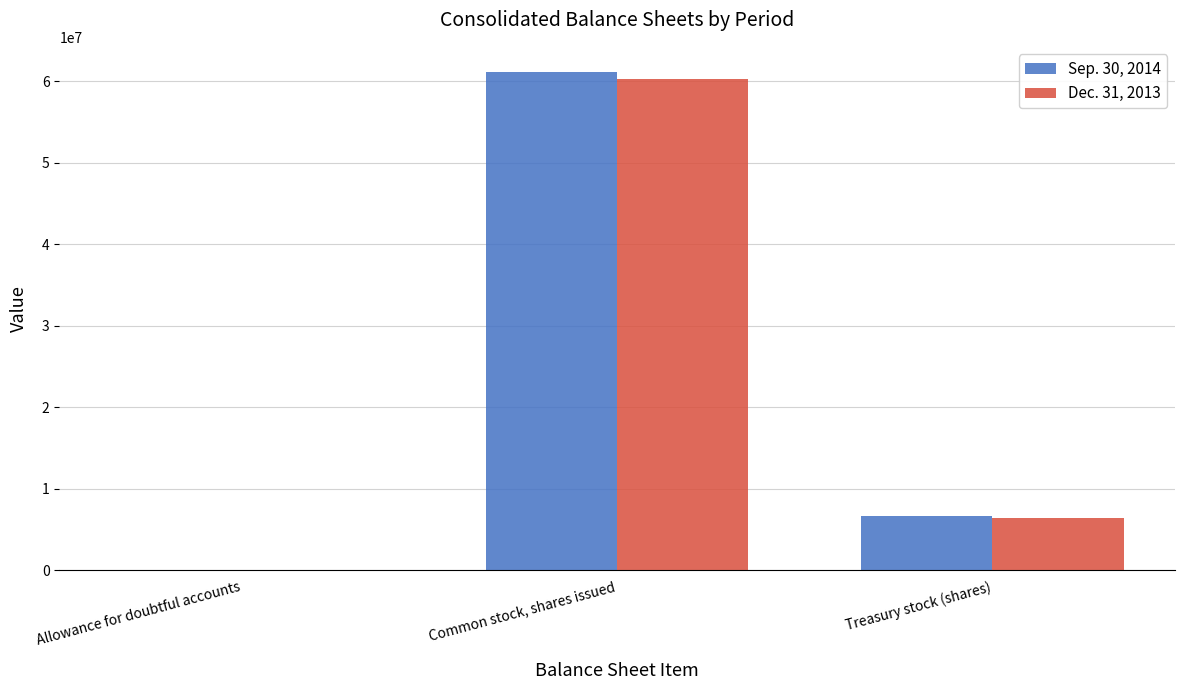

What is the difference between the Sep. 30, 2014 values at Common stock, shares issued and Treasury stock (shares)?

54441085